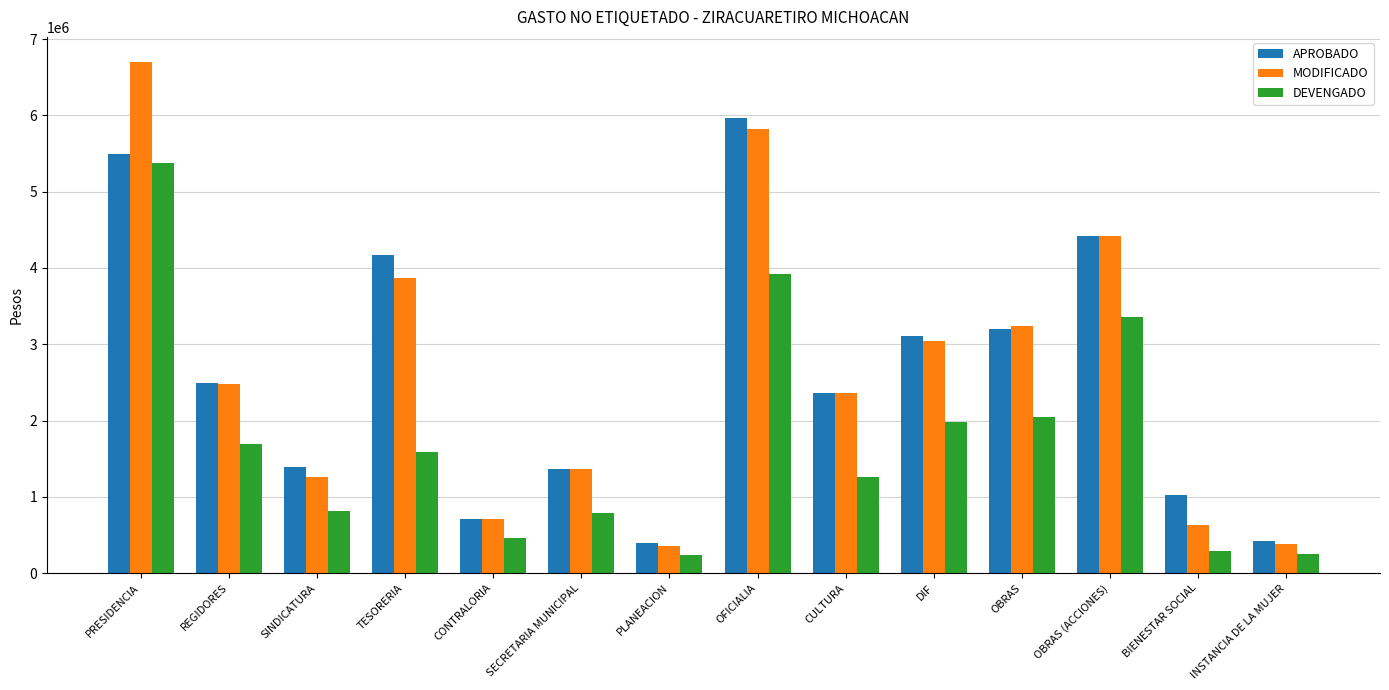

What is the label of the 13th bar from the left?

BIENESTAR SOCIAL